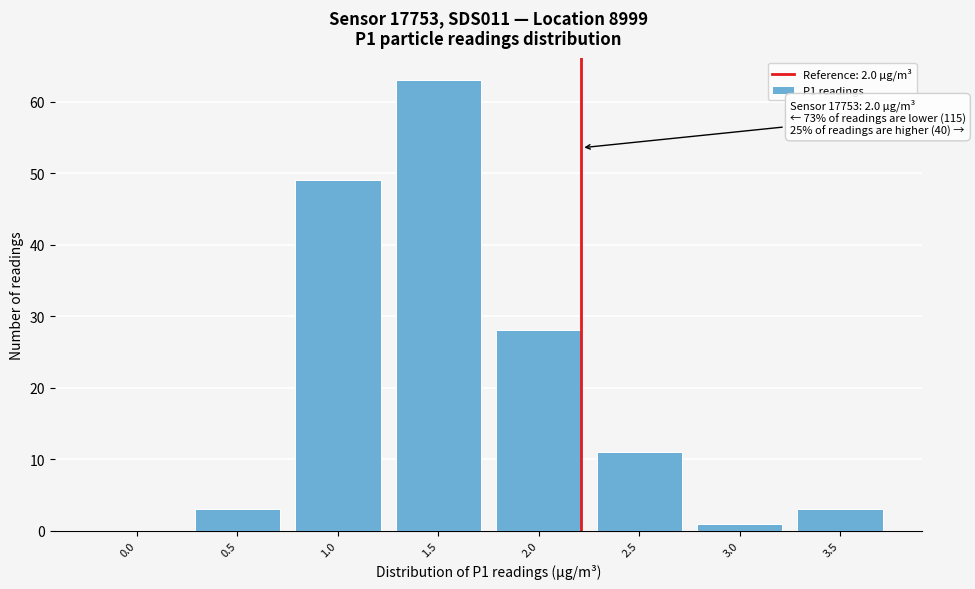

At which label is the value closest to 31?

2.0